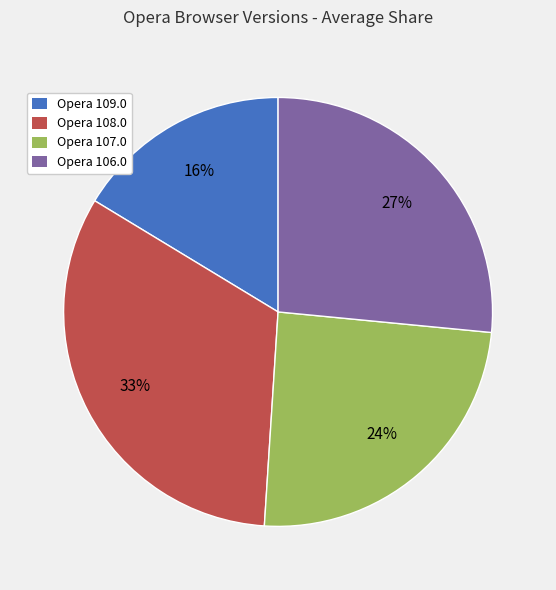

Between Opera 109.0 and Opera 108.0, which is larger?

Opera 108.0